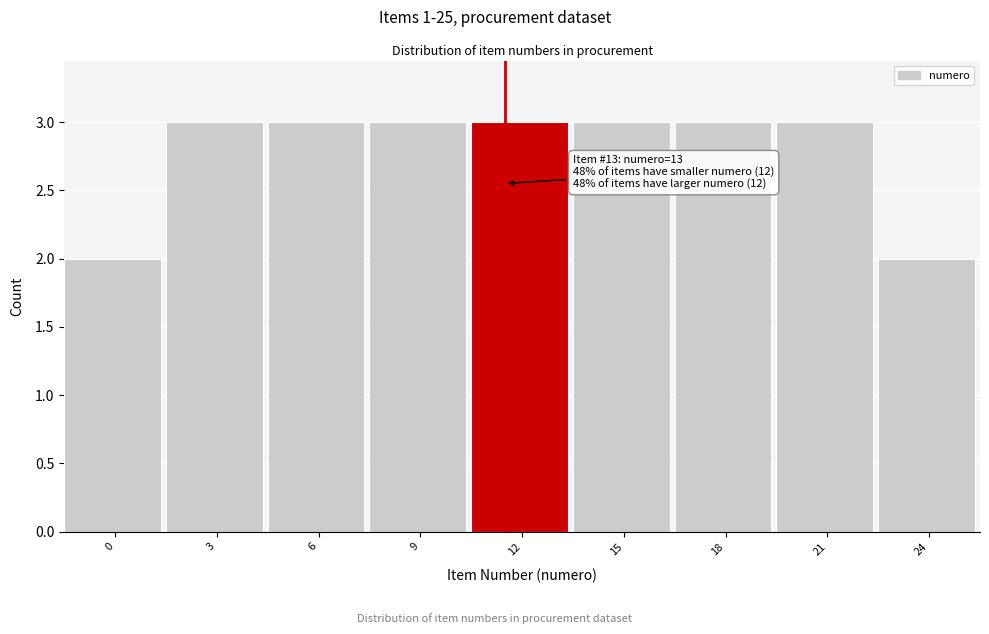

Reading left to right, list all the values displayed in this chart.

2	3	3	3	3	3	3	3	2